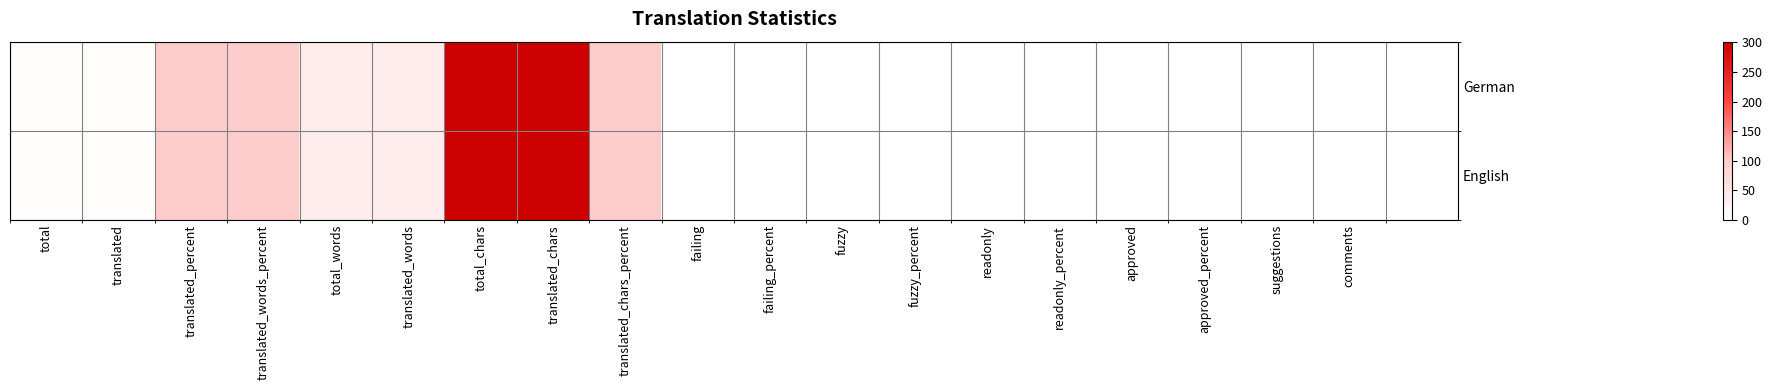

Count the number of data series in this chart.

2